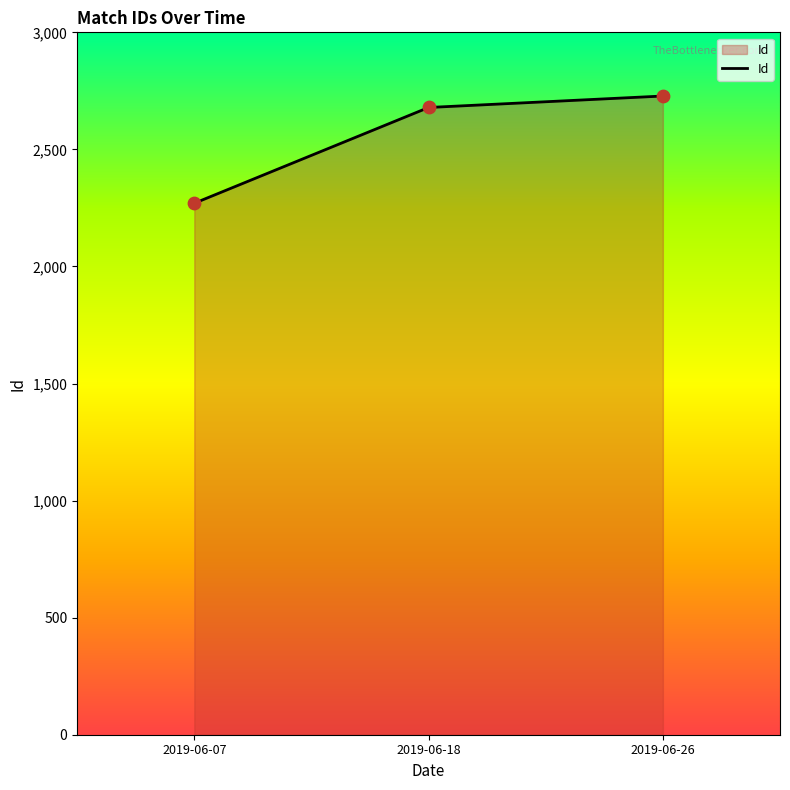

Between 2019-06-07 and 2019-06-18, which is larger?

2019-06-18